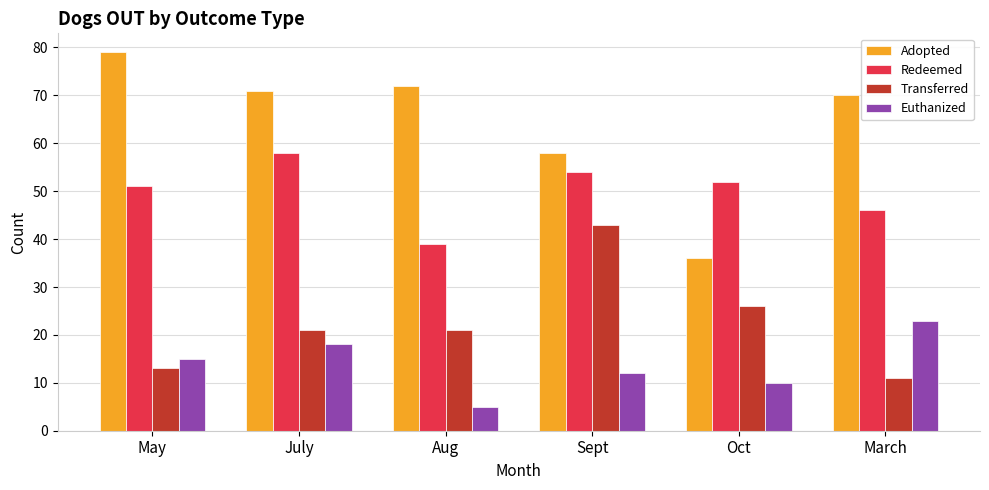

The Transferred series shows 11 at March. True or false?

True